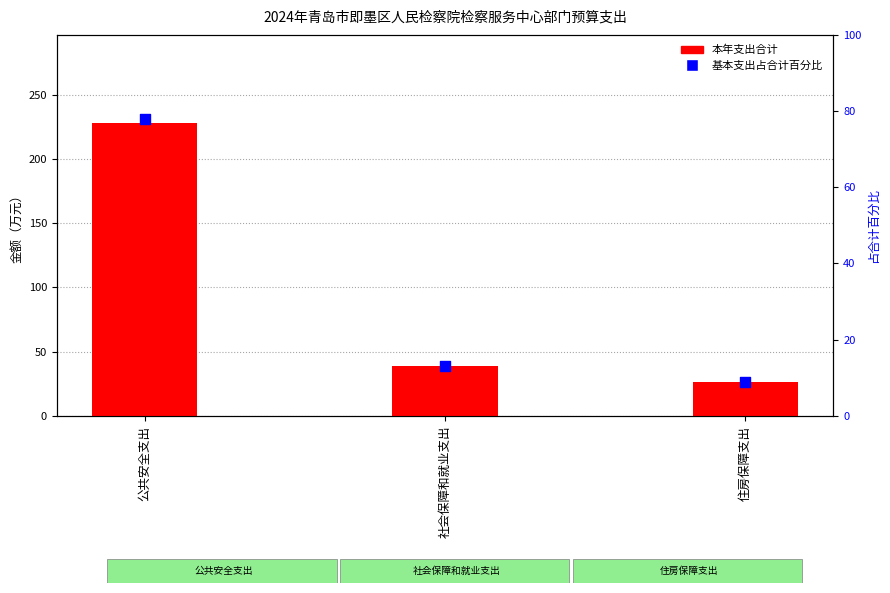

Which series contains the lowest Y value?

基本支出占合计百分比